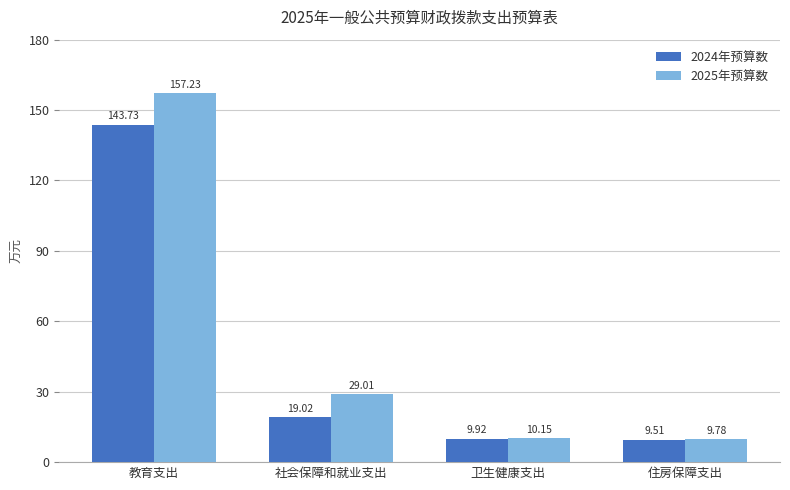

At which category is the sum across all series the highest?

教育支出